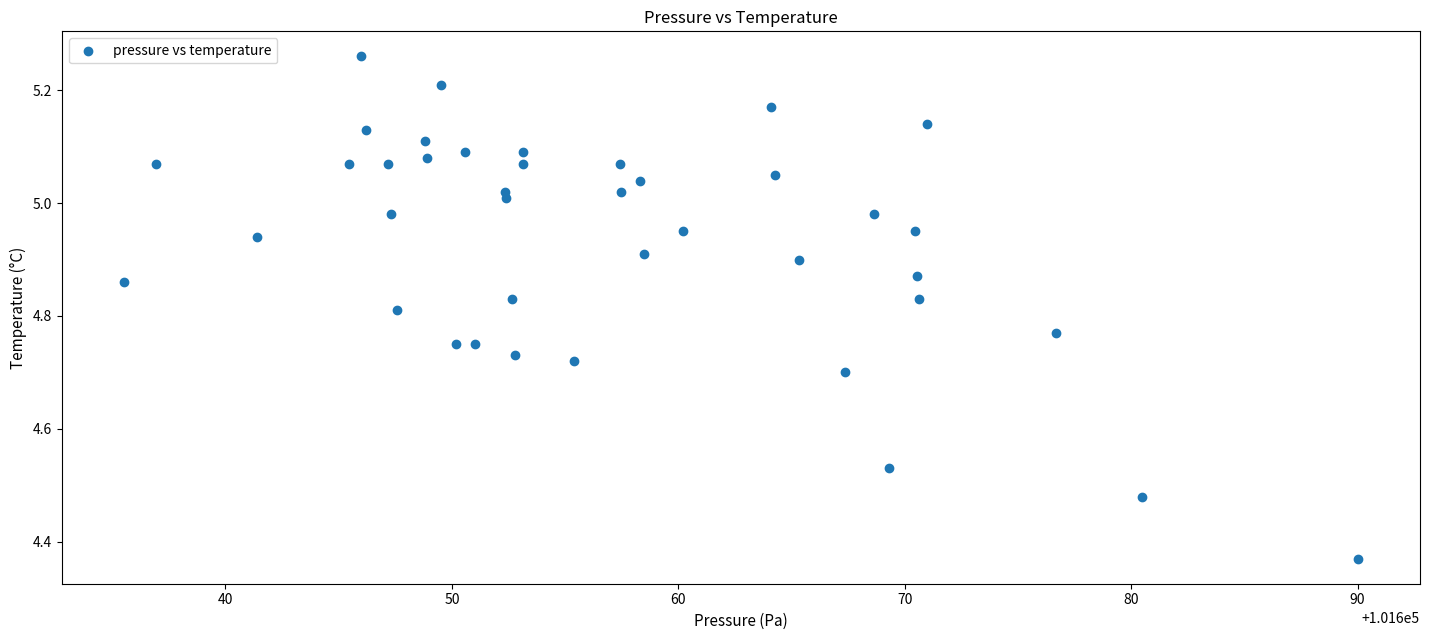

What is the range of Y values (max minus min)?

0.9